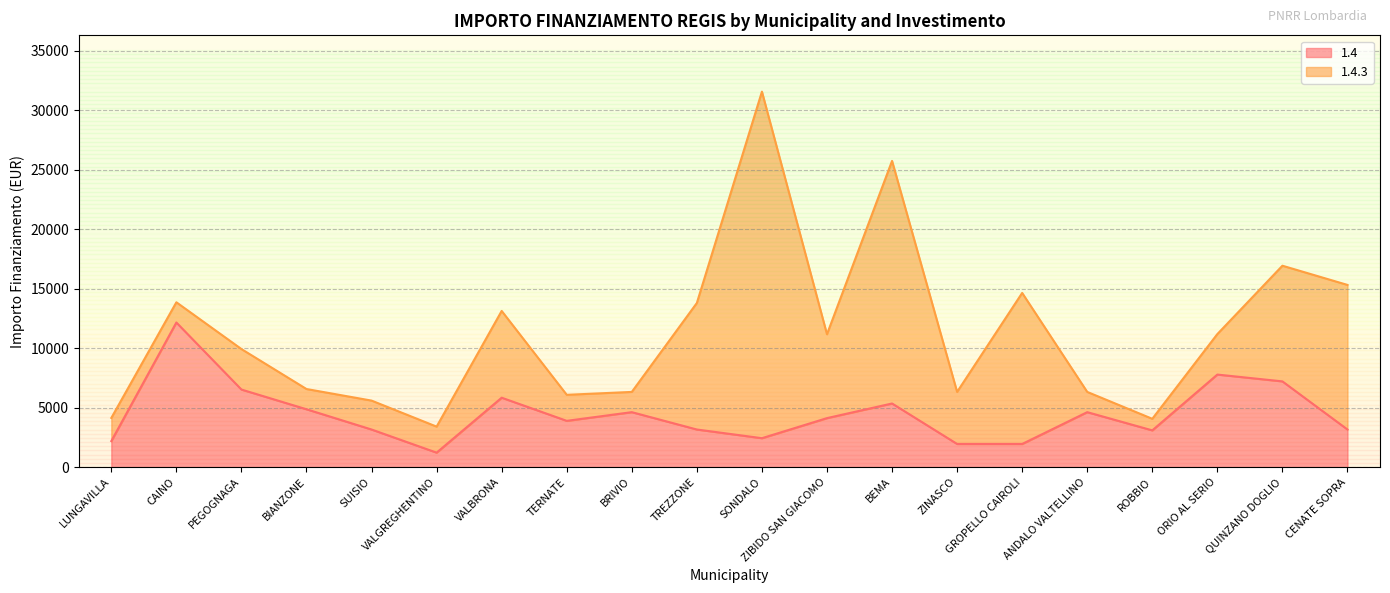

What is the change in value from LUNGAVILLA to ANDALO VALTELLINO?

+2430